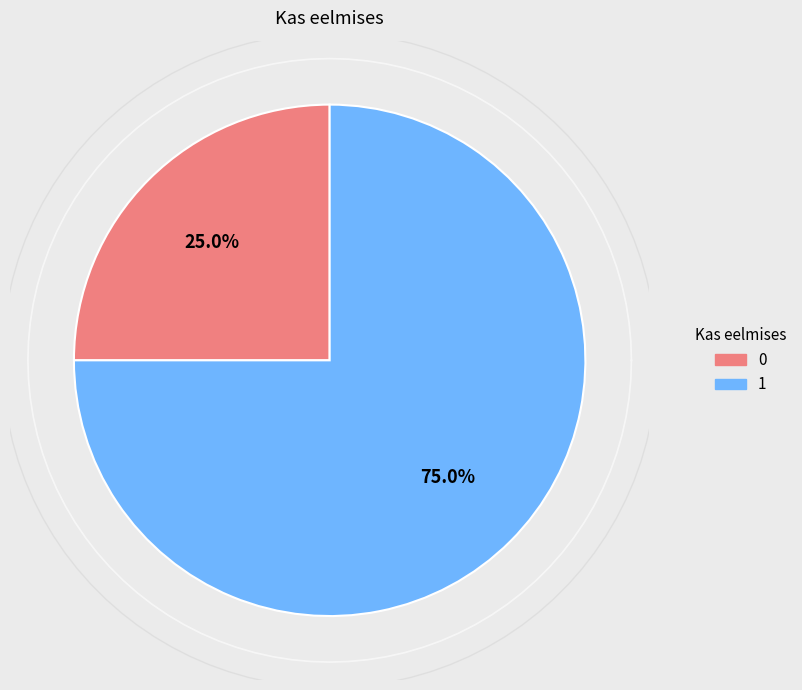

Count the number of slices in the pie.

4